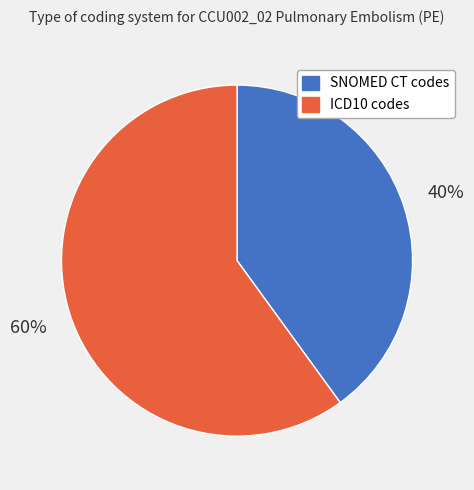

Which slice is the smallest?

SNOMED CT codes